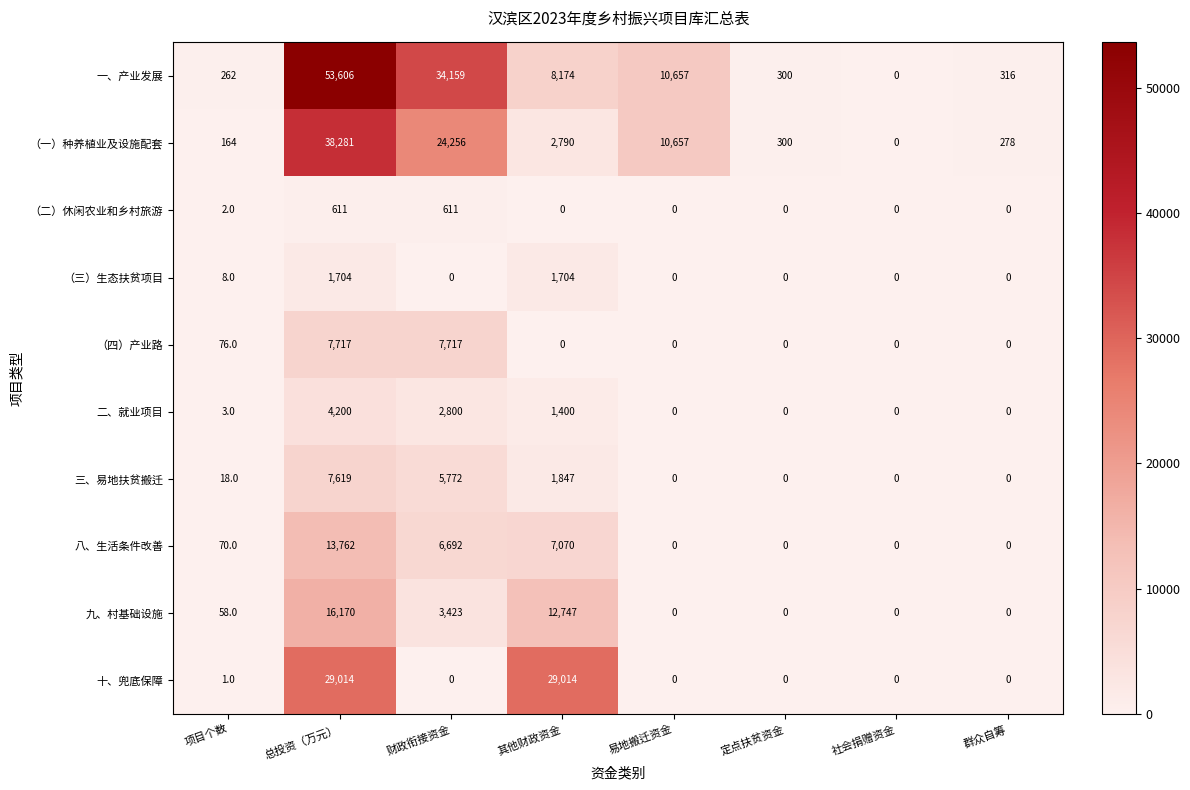

What is the sum of all （二）休闲农业和乡村旅游 values?

1224